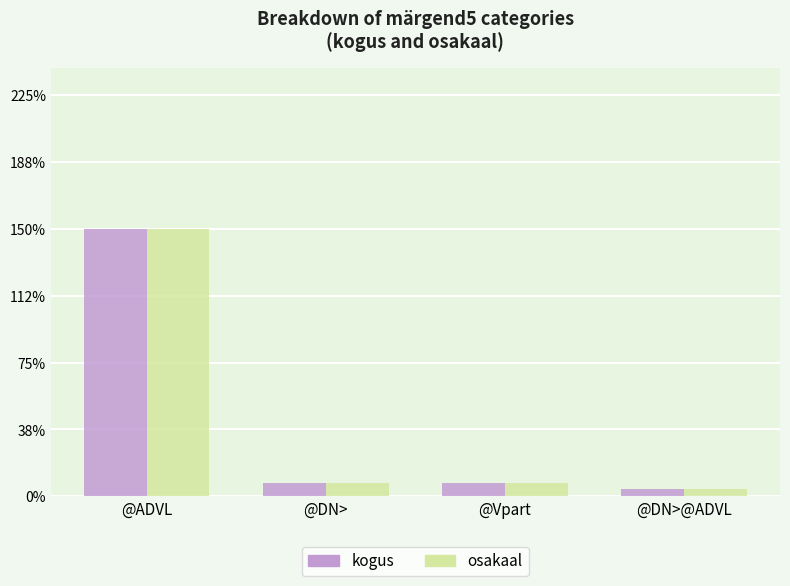

Between @DN>@ADVL and @ADVL, which is larger?

@ADVL